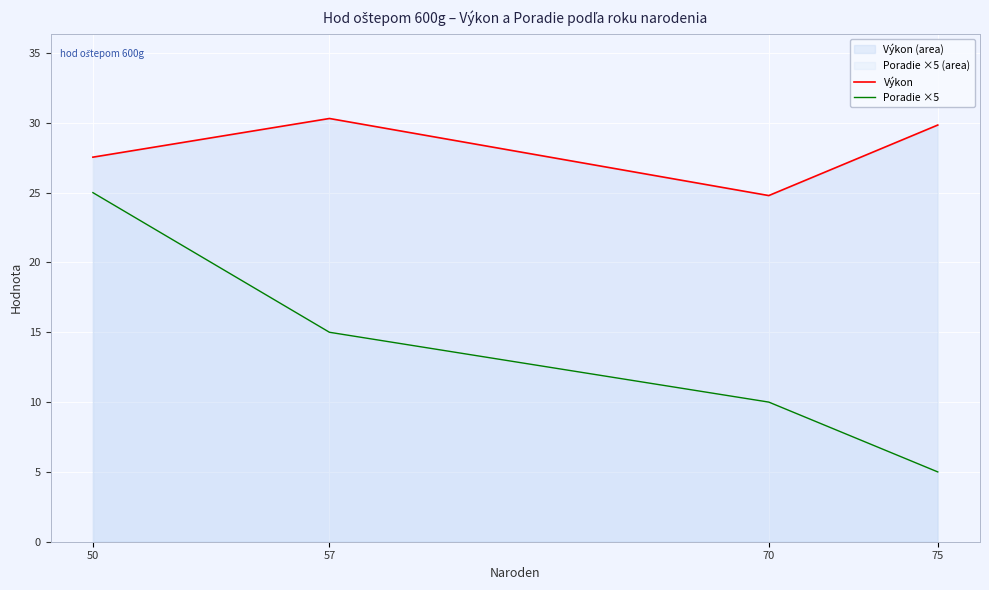

What is the total value across all series at 70?

34.8